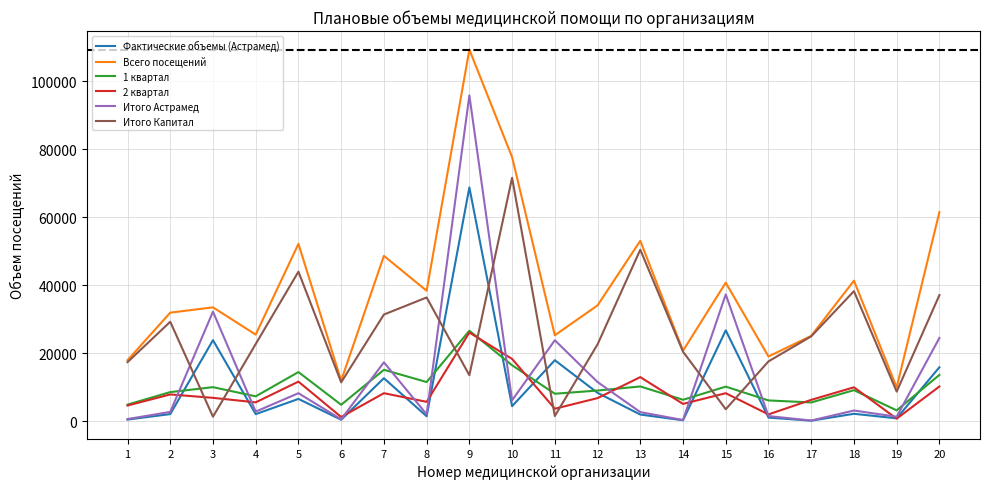

How many intersections are there between Фактические объемы (Астрамед) and Итого Капитал?

8